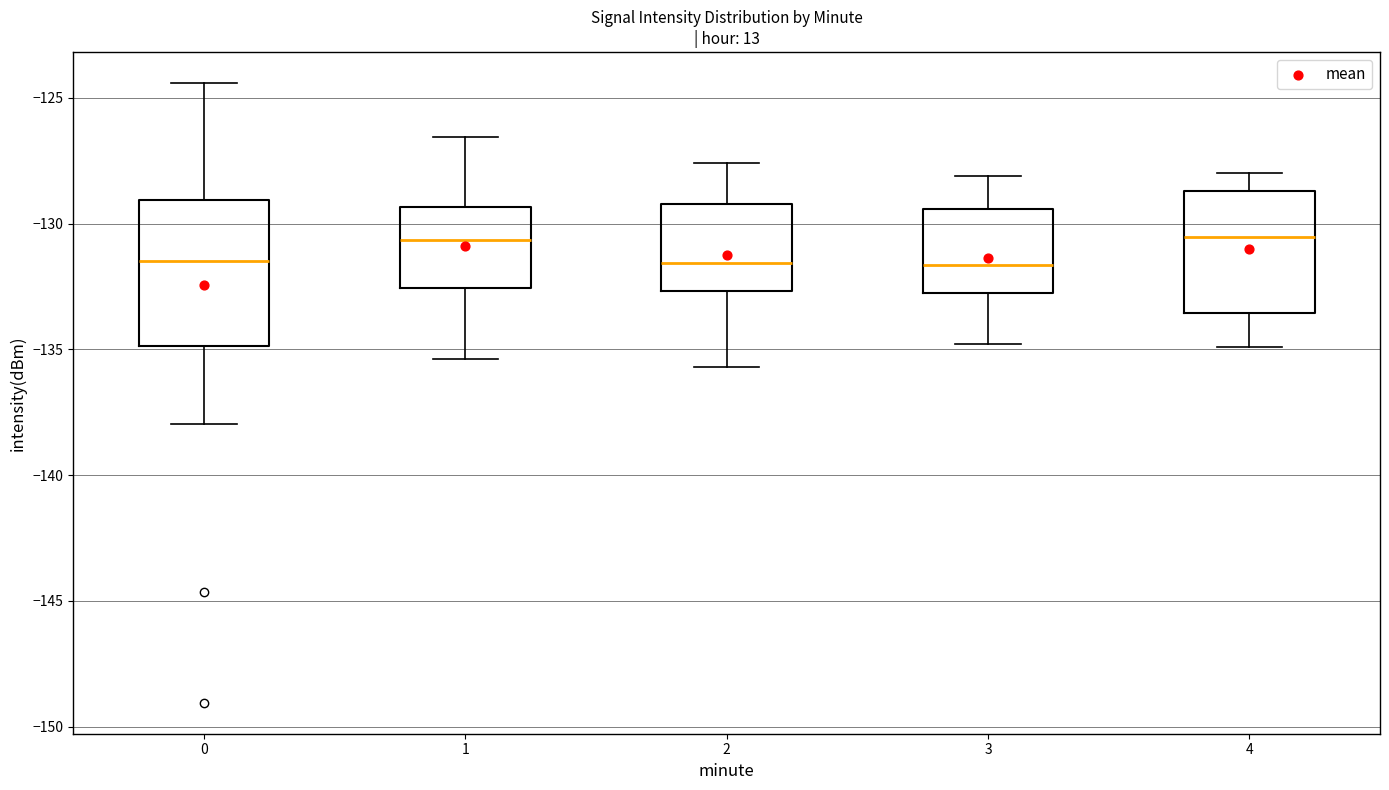

Which box is the tallest, from its lower edge to its upper edge?

0